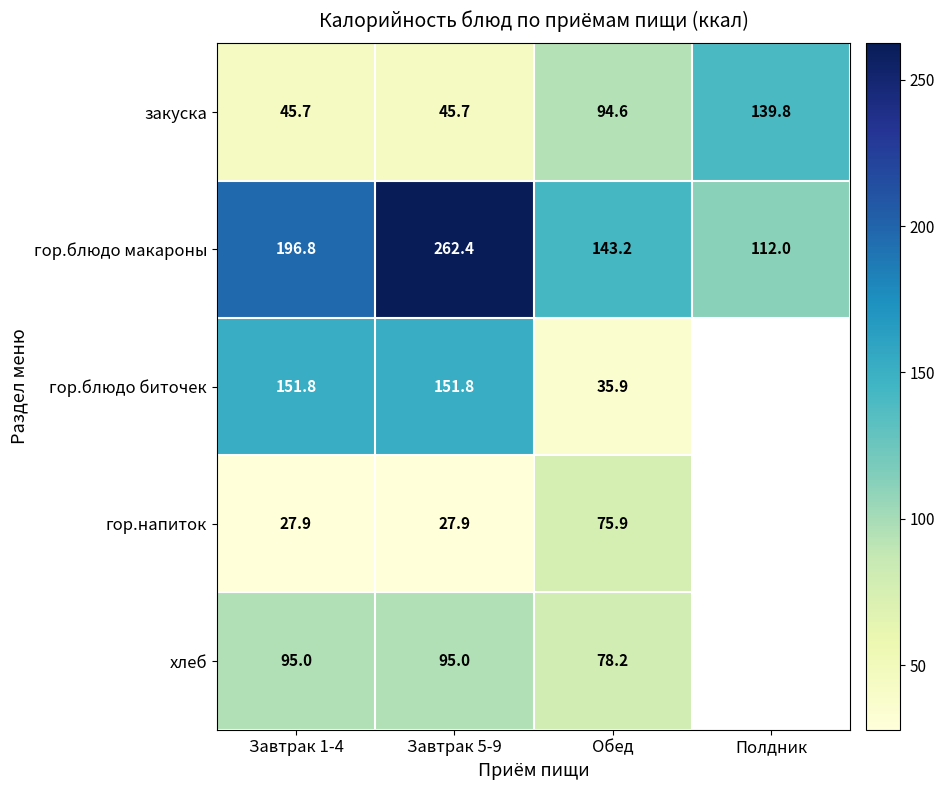

What is the difference between the highest and lowest values at Обед?

107.3